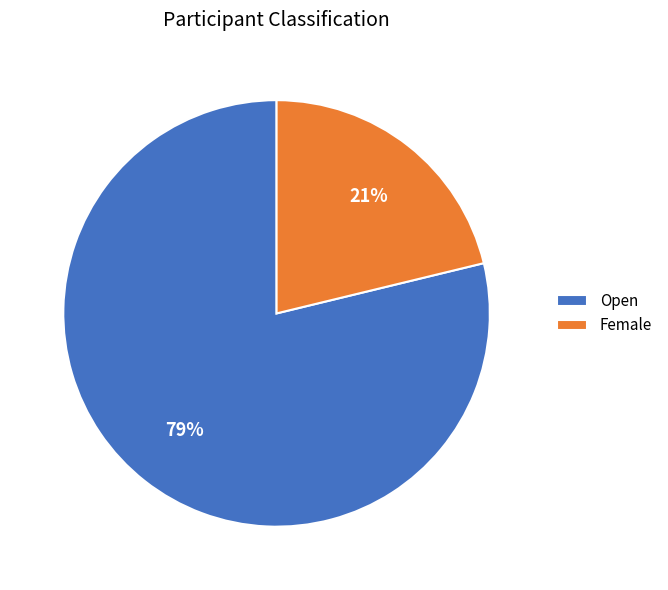

Which slice is the largest?

Open